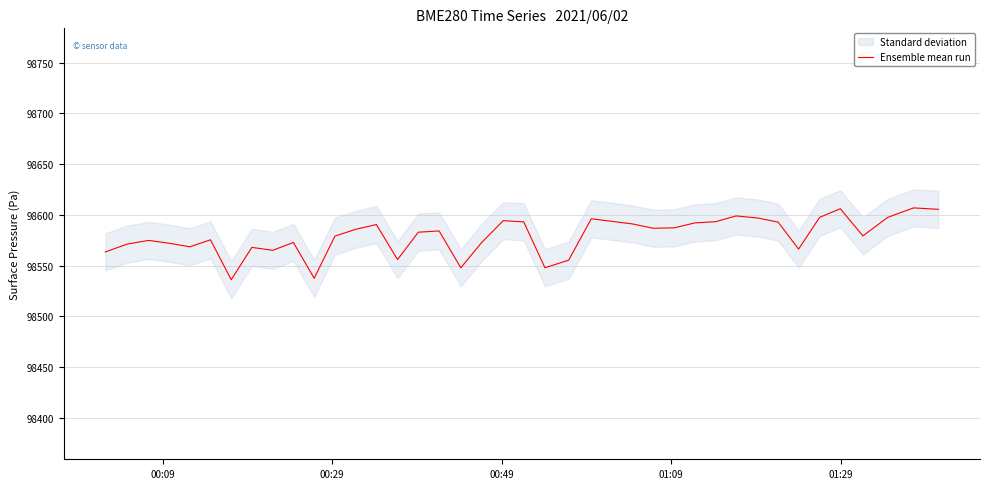

What is the difference between the second highest and second lowest values?

68.5